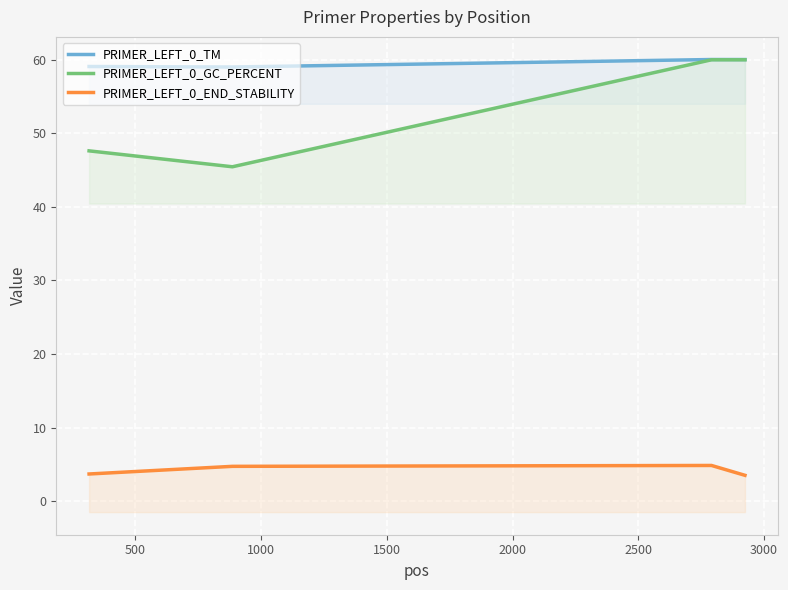

Is the value of PRIMER_LEFT_0_TM at 500 greater than the value of PRIMER_LEFT_0_END_STABILITY at 1500?

Yes